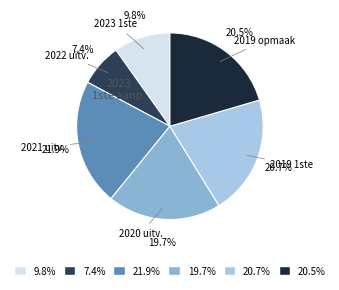

Which has a higher value, 21.9% or 19.7%?

21.9%